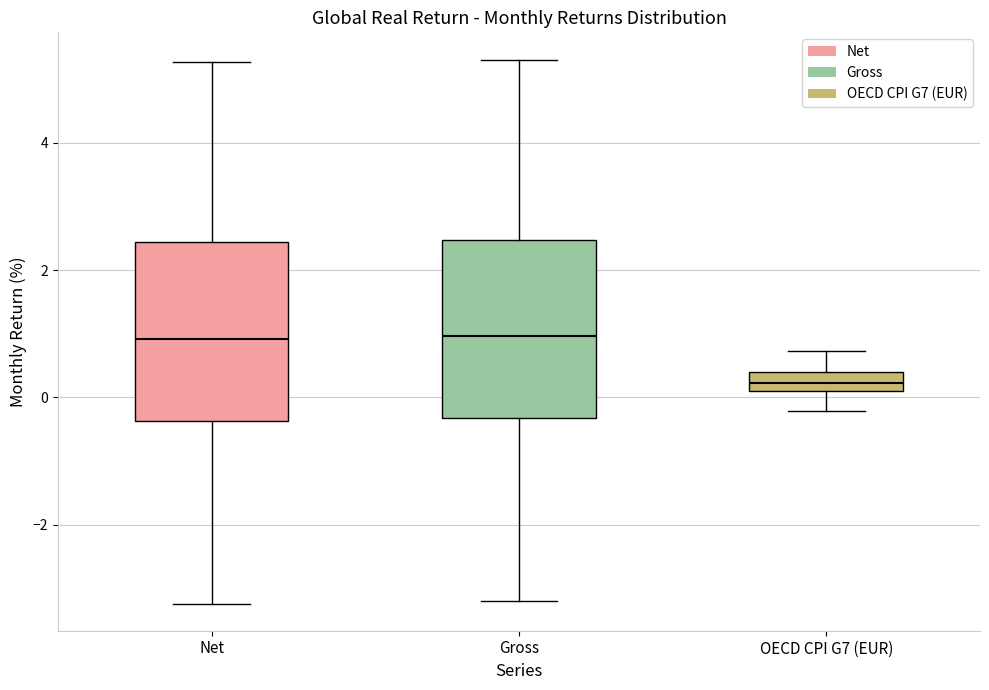

Reading left to right, transcribe this box plot: for each box, give where its median line is, the range the box spans, and where its two whiskers end, as read against the y-axis. The values are not printed on the chart, so give them approximately, as read against the axis.

Net: median 1.0, box -0.4 to 2.4, whiskers -3.2 to 5.2
Gross: median 1.0, box -0.4 to 2.4, whiskers -3.2 to 5.4
OECD CPI G7 (EUR): median 0.2 (inside the box), box 0.2 to 0.4, whiskers -0.2 to 0.8